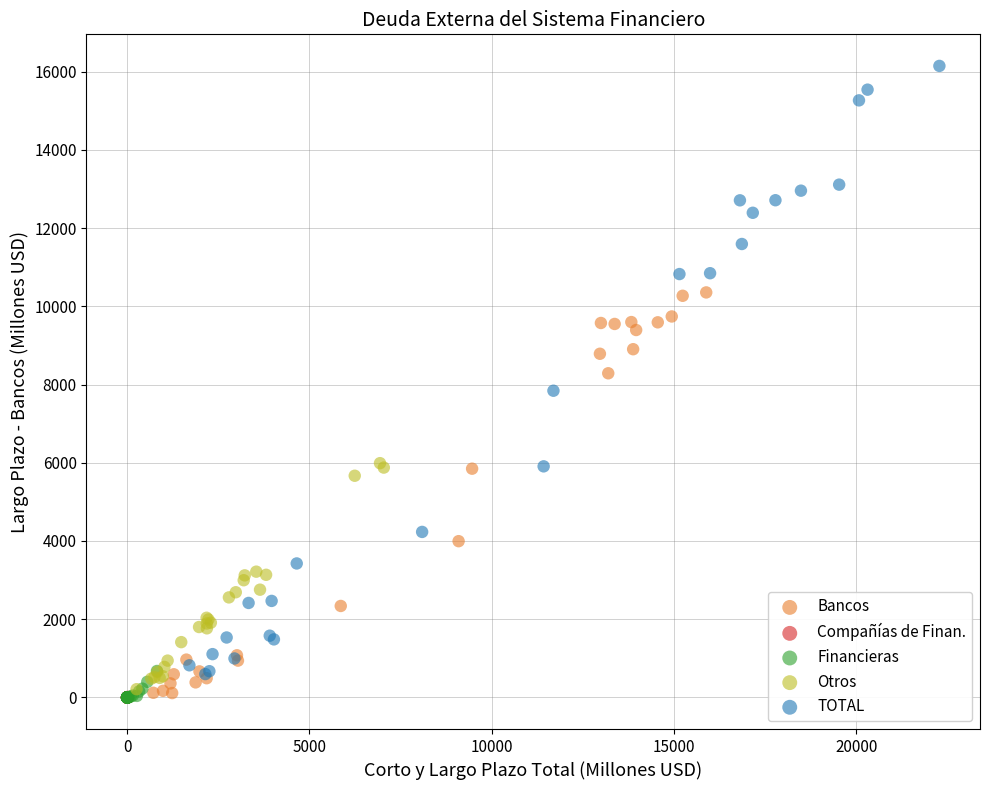

Which series has the widest spread of Y values?

TOTAL